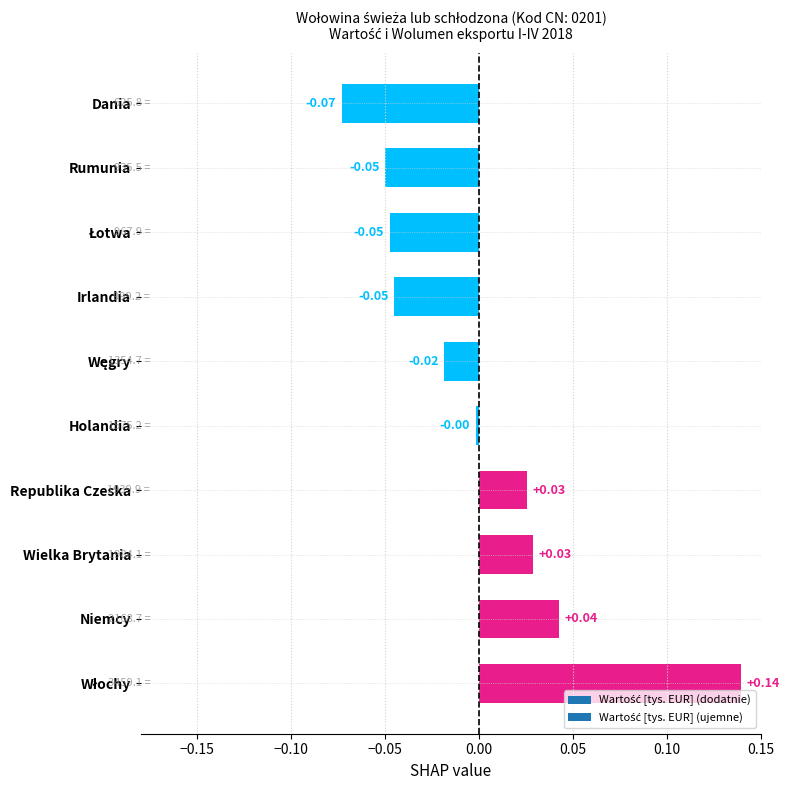

At which label is the value closest to 0?

Holandia